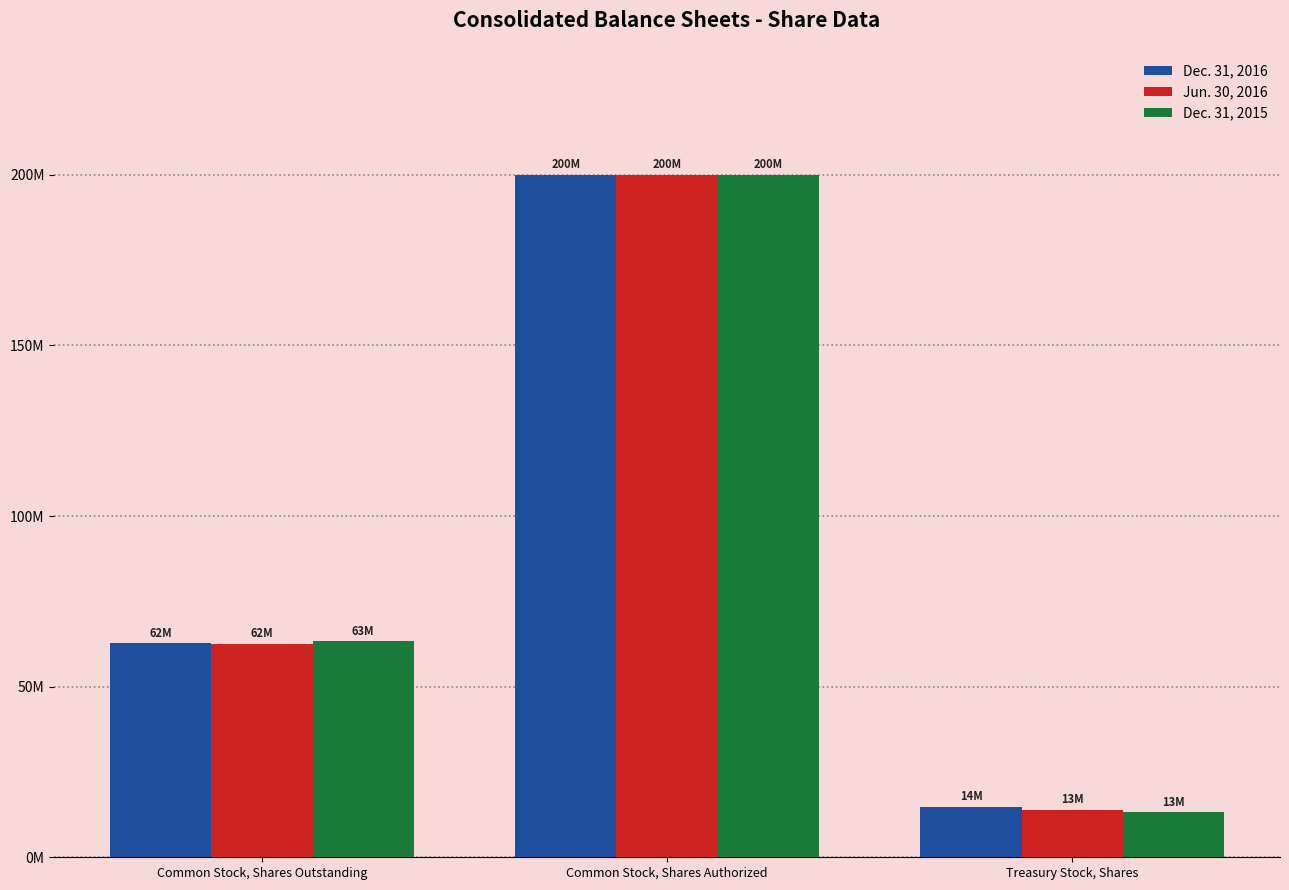

What are all the series names shown in the legend?

Dec. 31, 2016, Jun. 30, 2016, Dec. 31, 2015